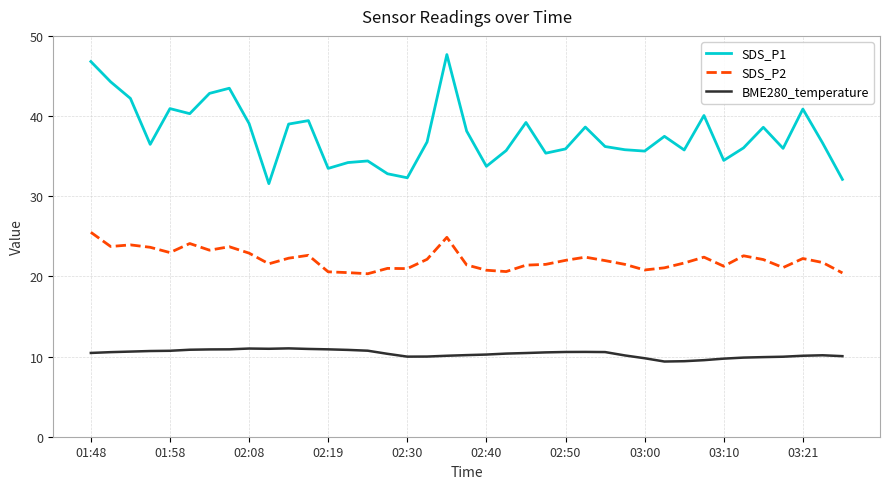

True or false: SDS_P1 and BME280_temperature cross at least once.

False